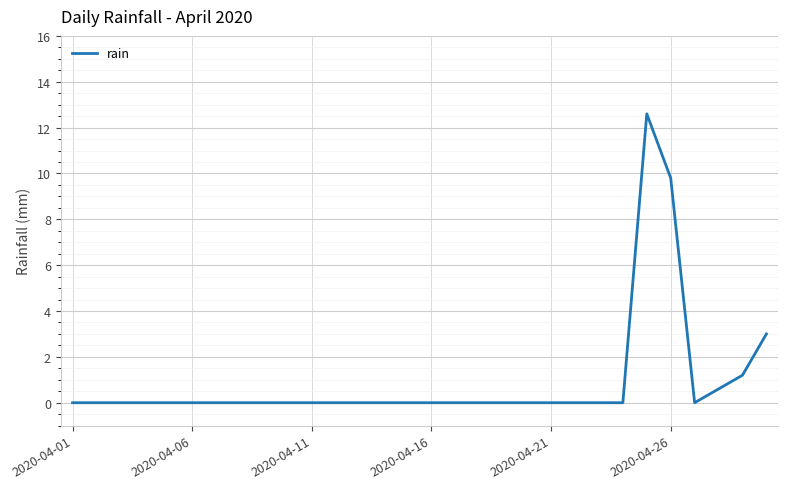

What is the difference between the maximum and minimum values?

12.6